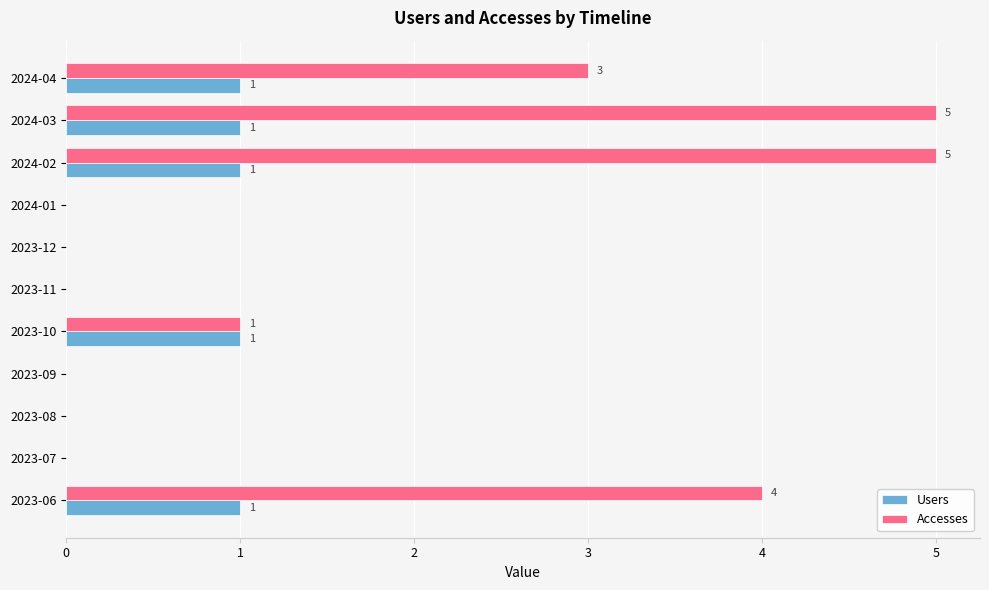

What is the total value across all series at 2024-04?

4